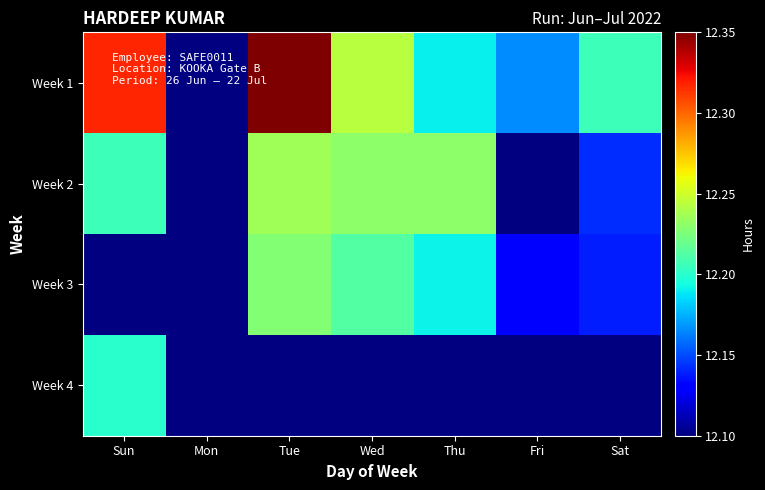

Rank the series by their average value, from highest to lowest.

Week 1, Week 2, Week 3, Week 4